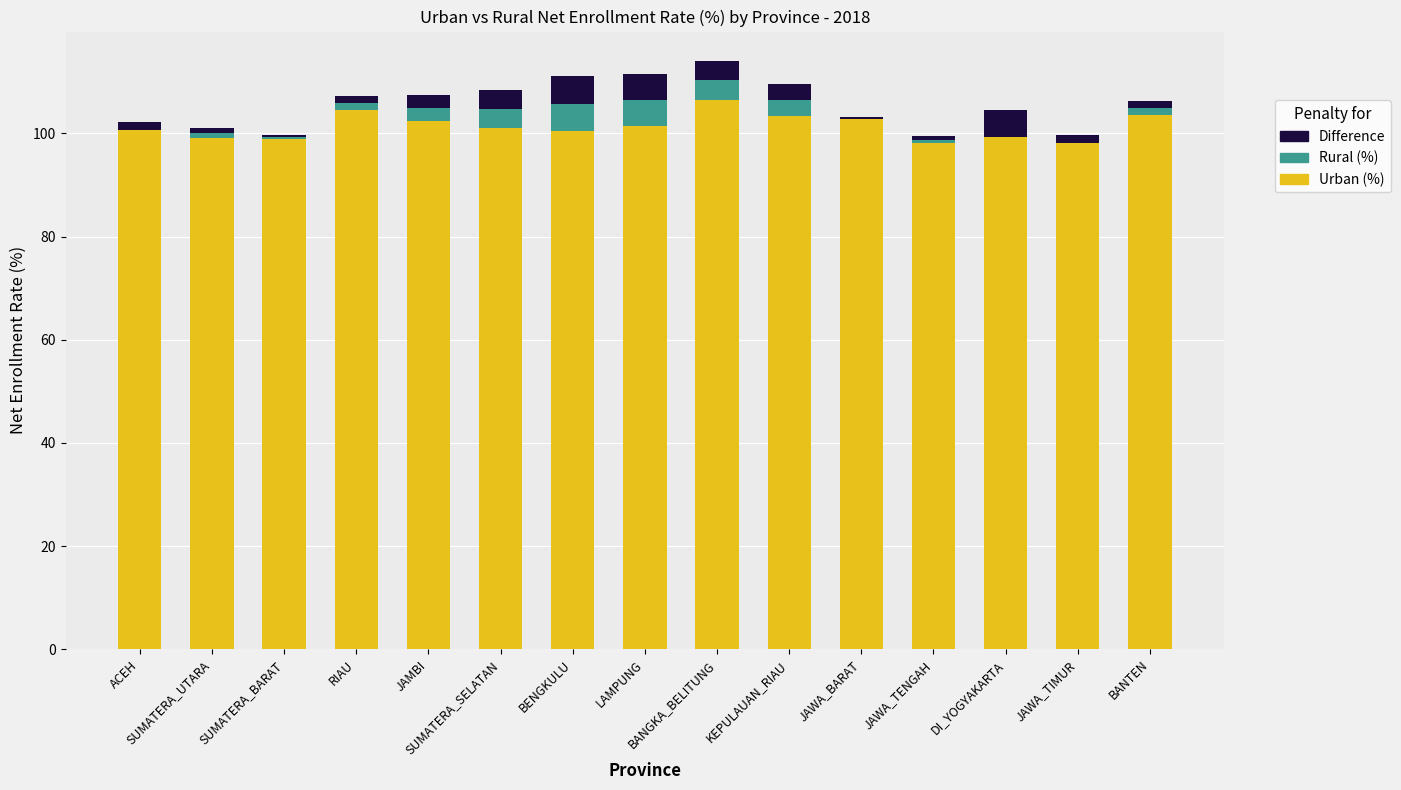

What is the total value across all series at JAWA_TENGAH?

99.4